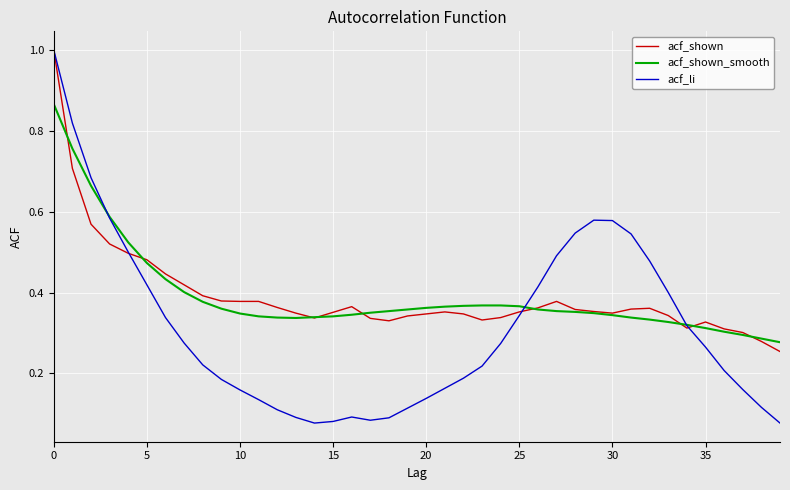

Which series has the widest spread of values?

acf_li